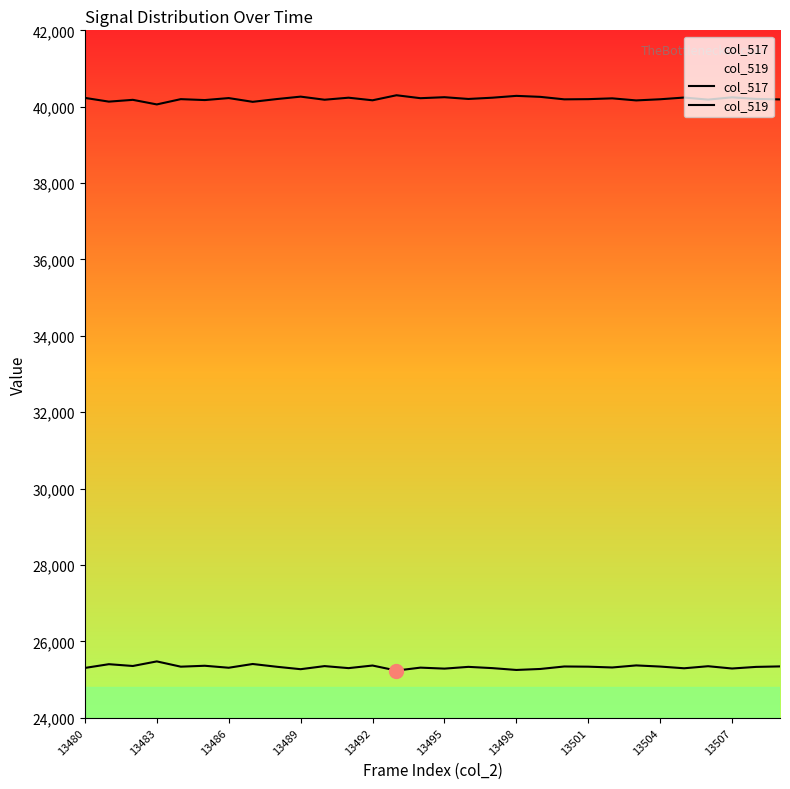

The value of col_519 at 17 is 19037. True or false?

False